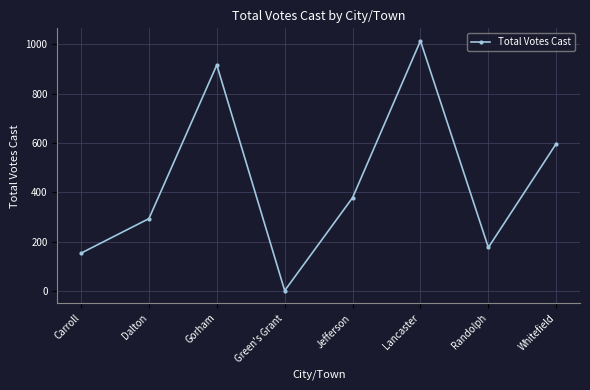

Rank the categories by value from highest to lowest.

Lancaster, Gorham, Whitefield, Jefferson, Dalton, Randolph, Carroll, Green's Grant